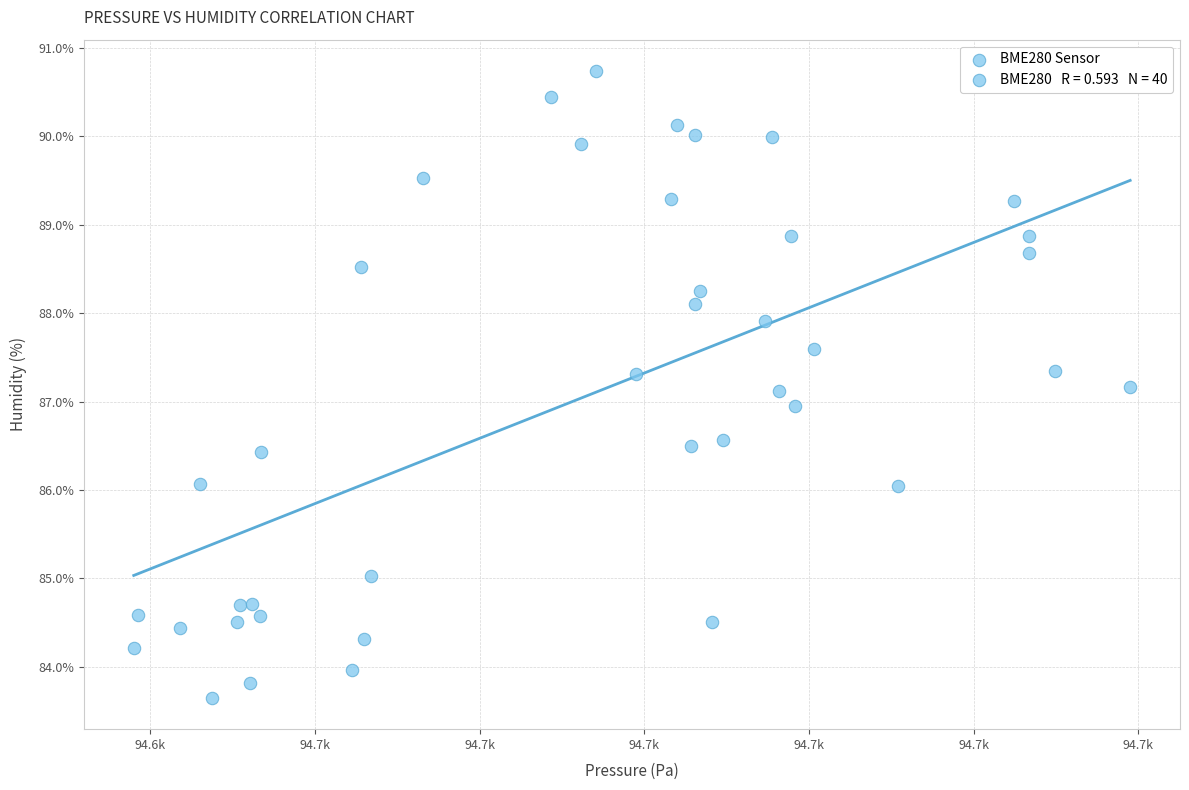

What is the range of Y values (max minus min)?

7.1